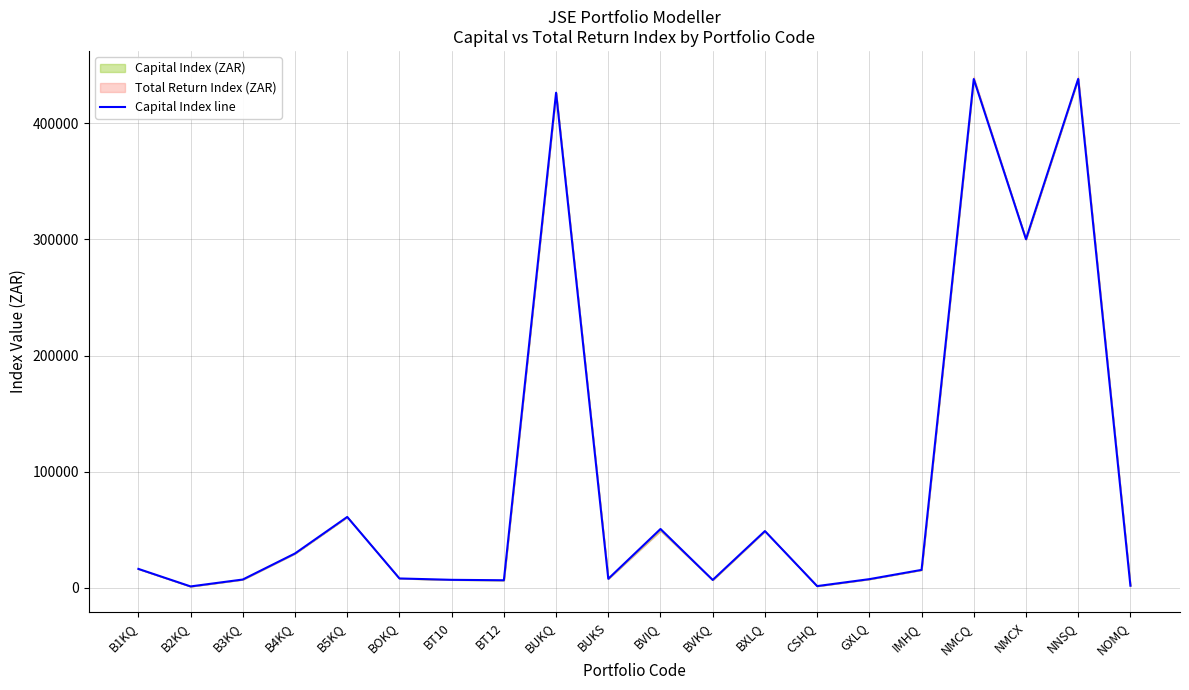

What is the maximum value shown in the chart?

438124.5